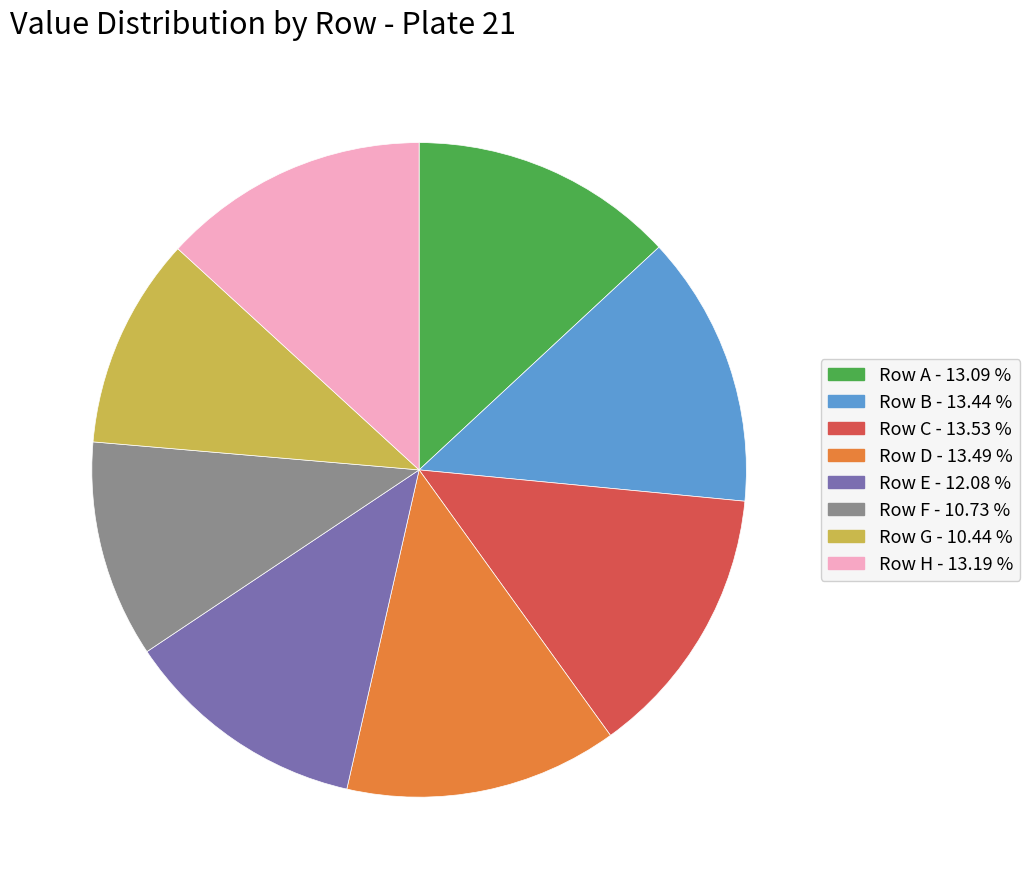

Count the number of slices in the pie.

8